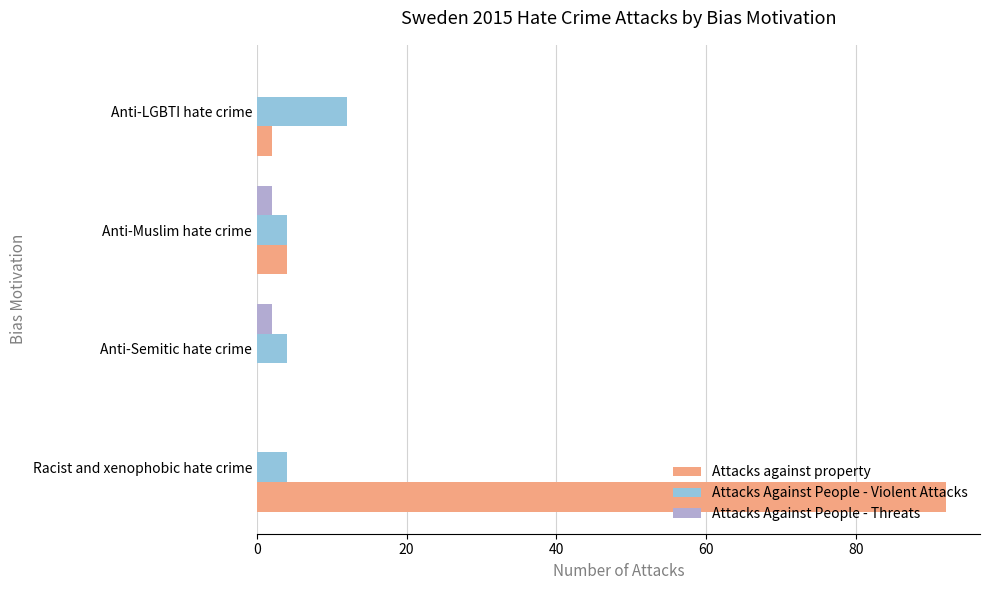

True or false: Attacks Against People - Threats has a value of 0 at Racist and xenophobic hate crime.

True